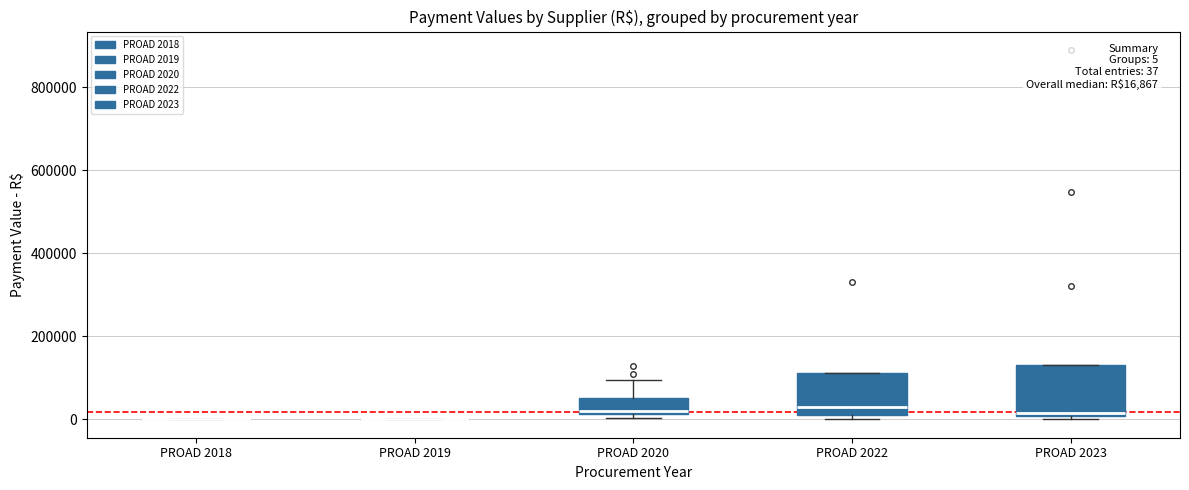

Which box is the tallest, from its lower edge to its upper edge?

PROAD 2023